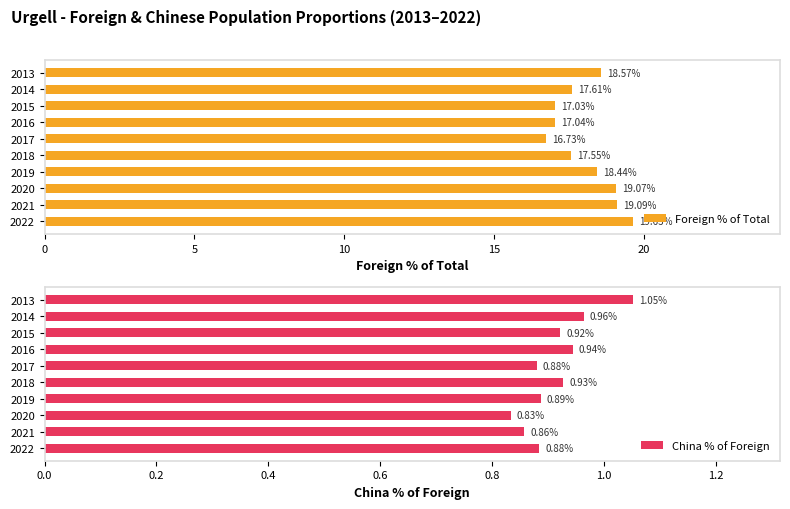

List the series in order of their peak value, lowest first.

China % of Foreign, Foreign % of Total